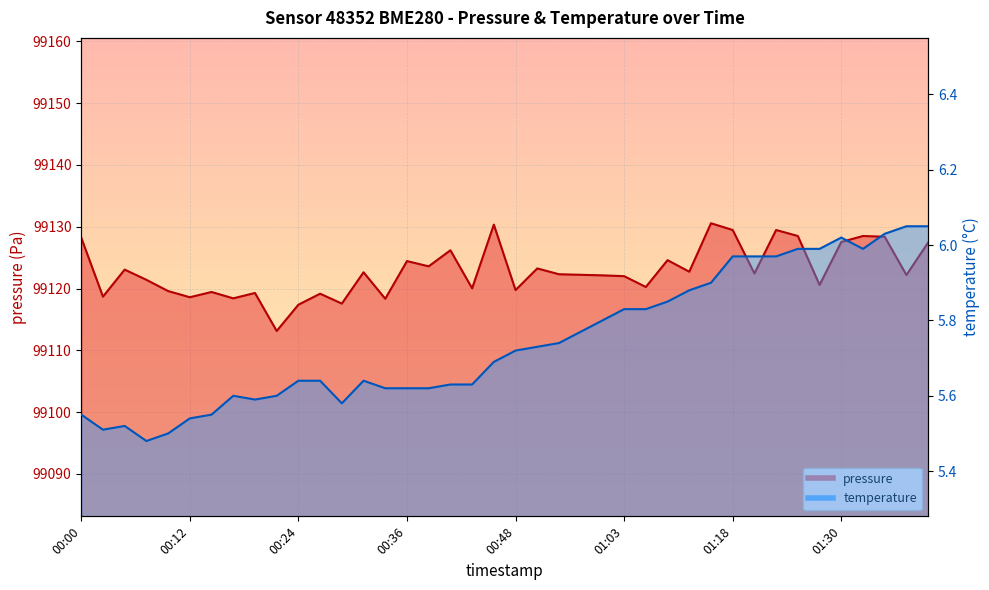

At which label does pressure reach its minimum?

00:21